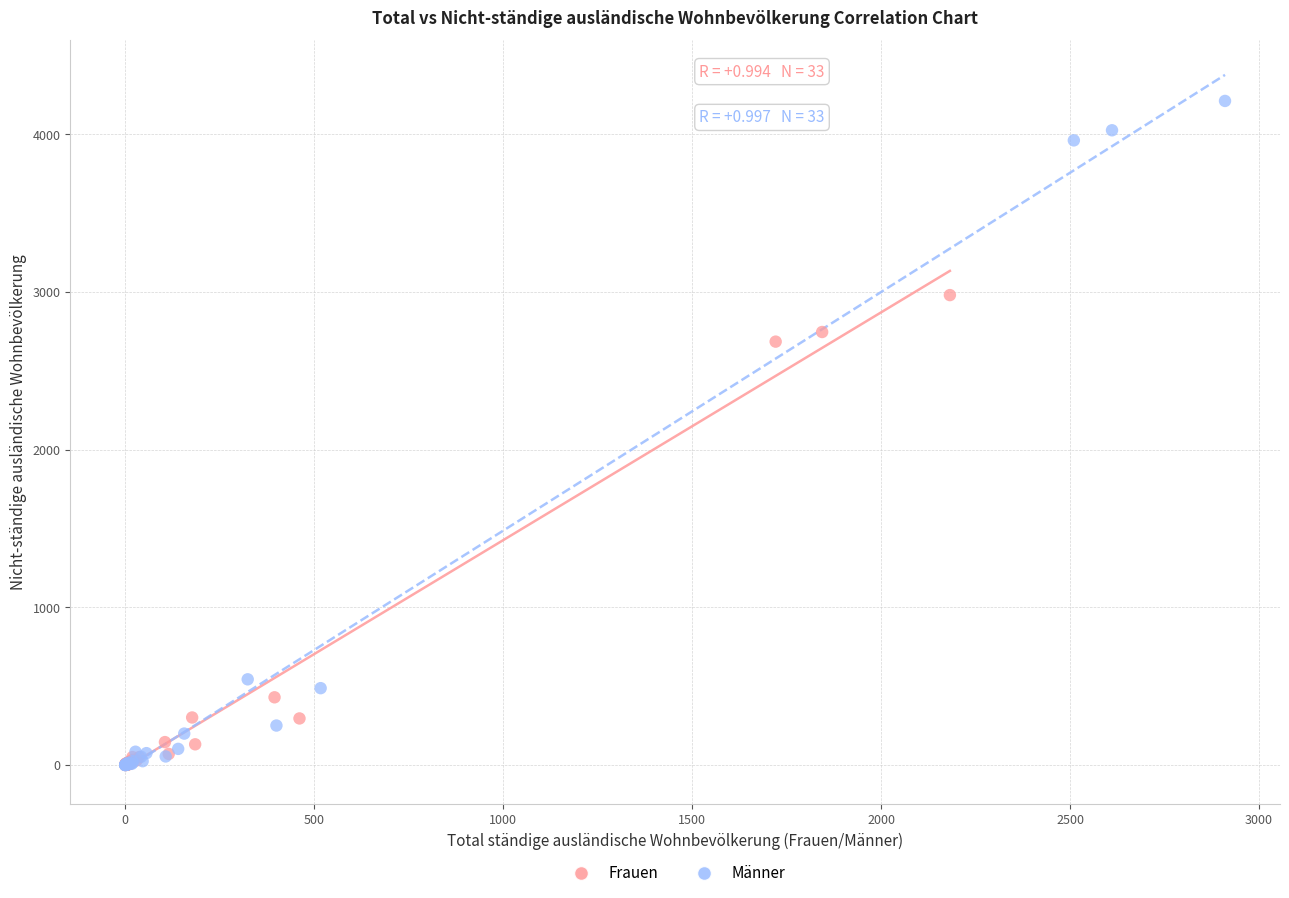

Which series reaches the maximum Y coordinate?

Männer